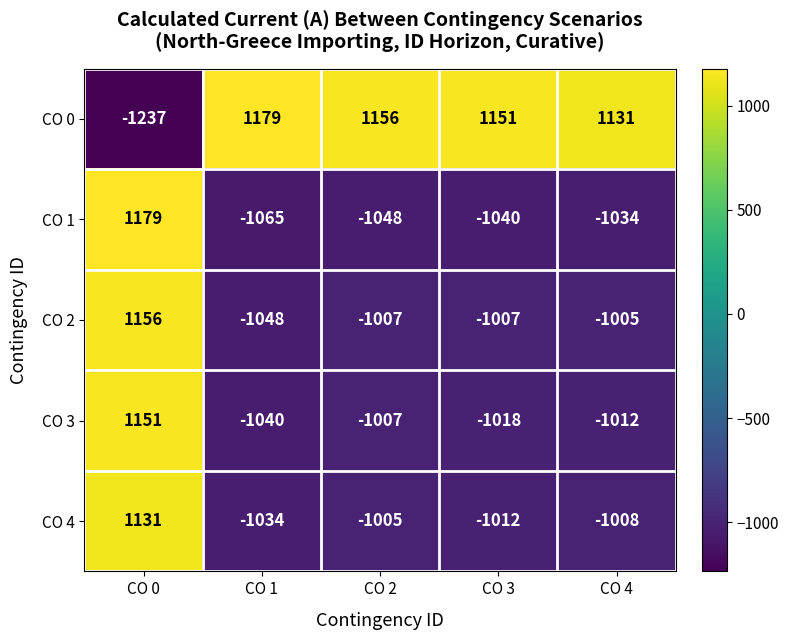

Reading left to right, extract all data points from this chart.

CO 0: -1237	1179	1156	1151	1131
CO 1: 1179	-1065	-1048	-1040	-1034
CO 2: 1156	-1048	-1007	-1007	-1005
CO 3: 1151	-1040	-1007	-1018	-1012
CO 4: 1131	-1034	-1005	-1012	-1008